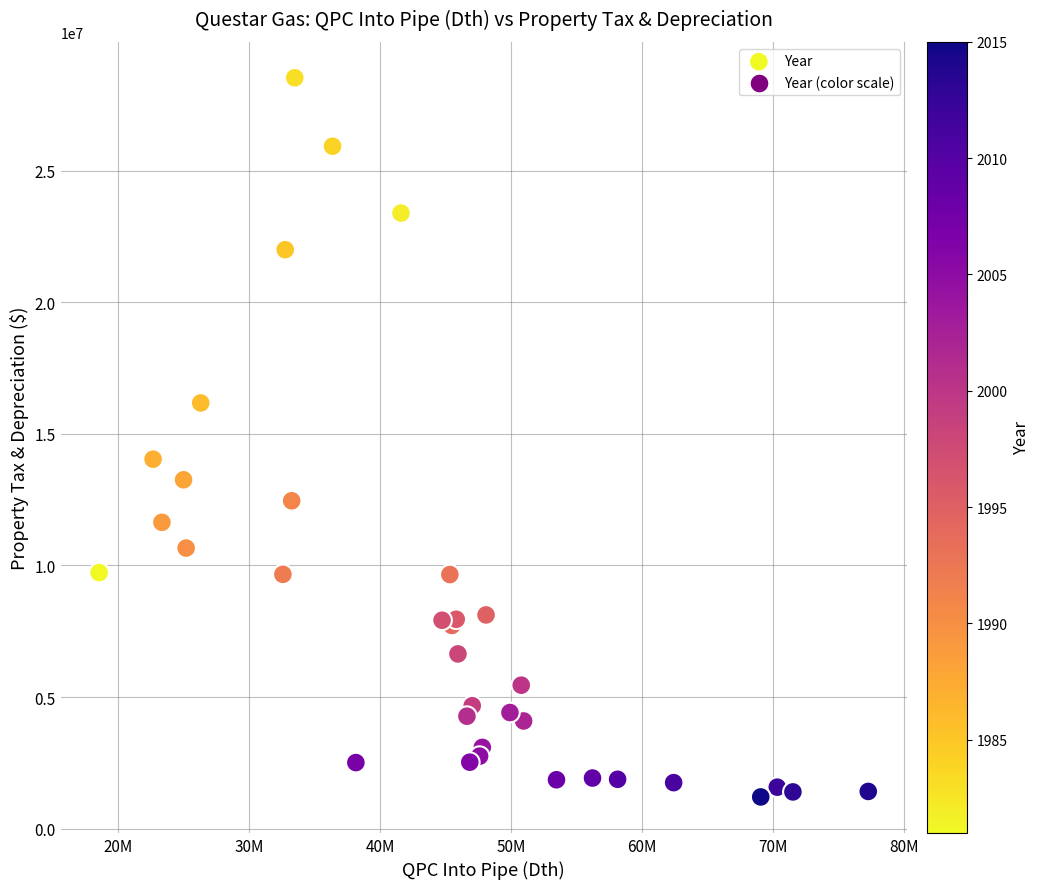

What Y value in the scatter plot is closest to 14866529?

14038000.0